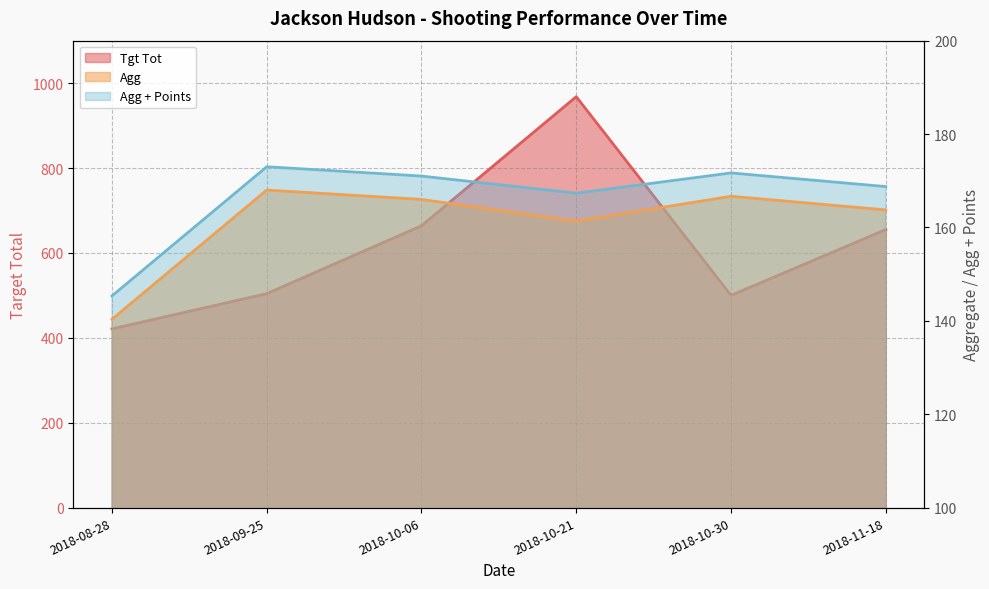

Where does the Agg + Points series first go above 171?

2018-09-25